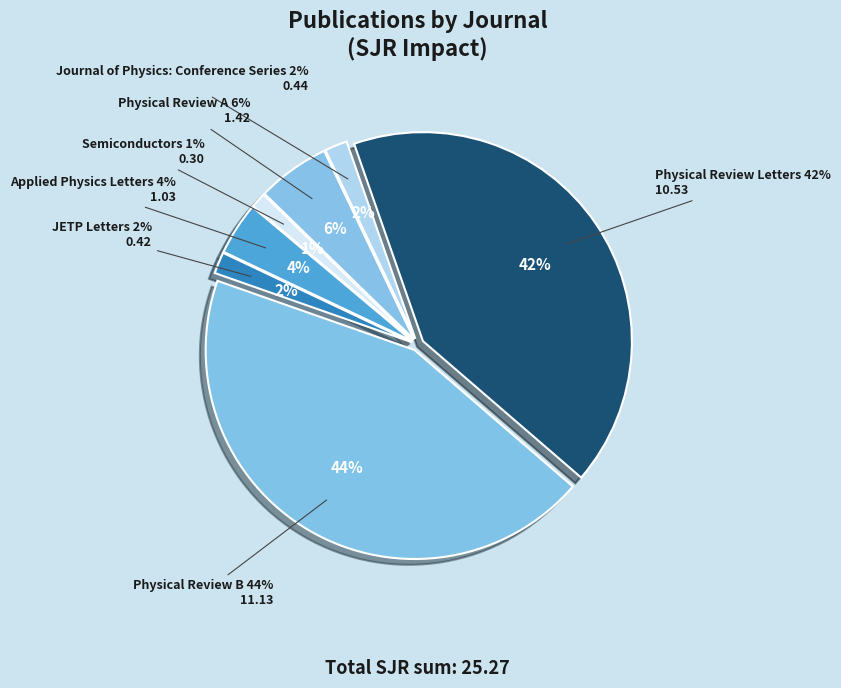

Does JETP Letters account for over 50% of the chart?

No